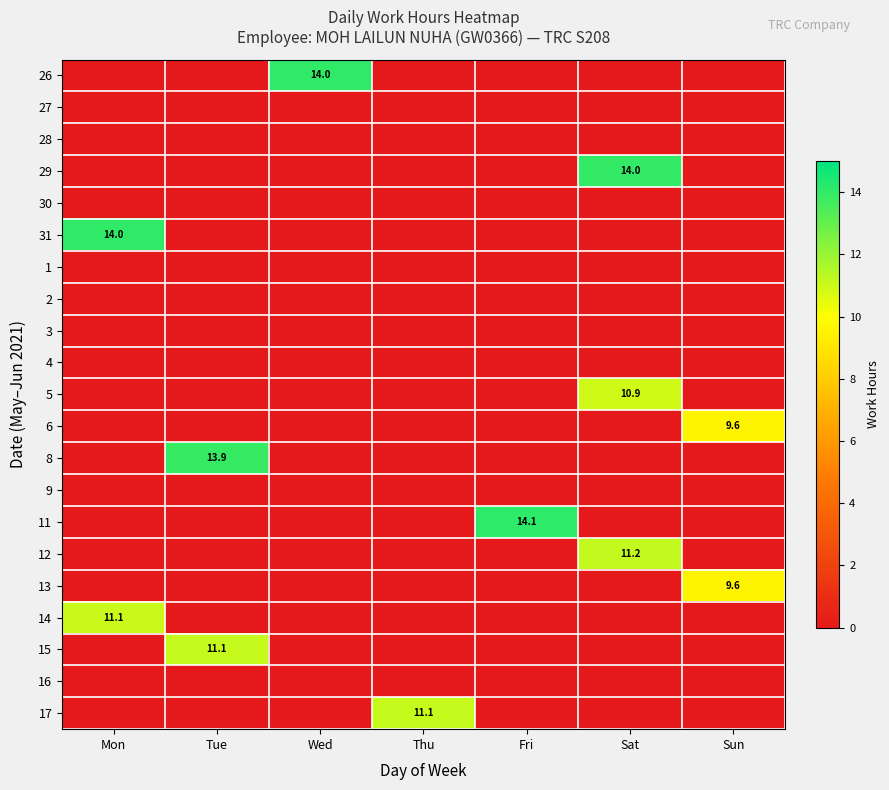

True or false: 11 has a value of 14.1 at Fri.

True